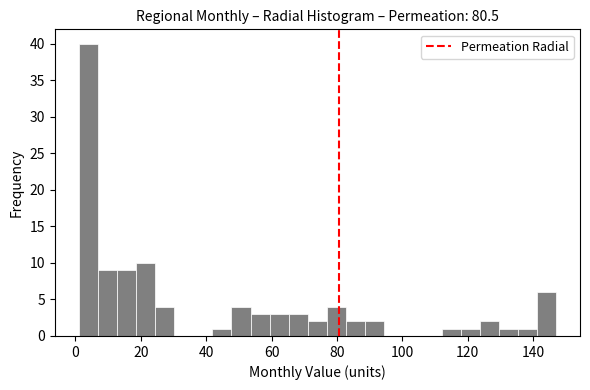

Around what value on the x-axis is the tallest bar? Give the approximate position of its centre, as read against the axis.

4